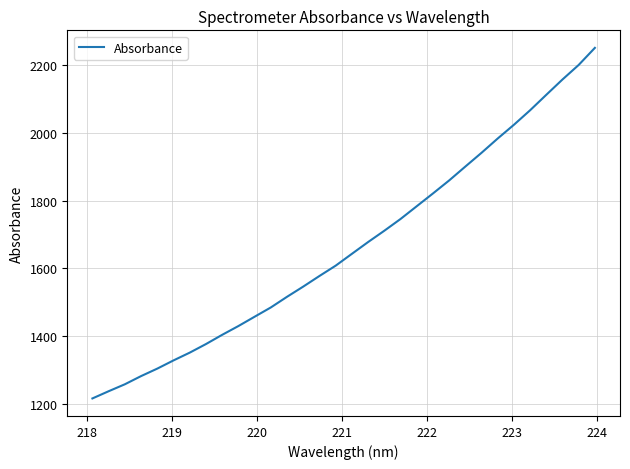

What is the greatest value displayed?

2250.8